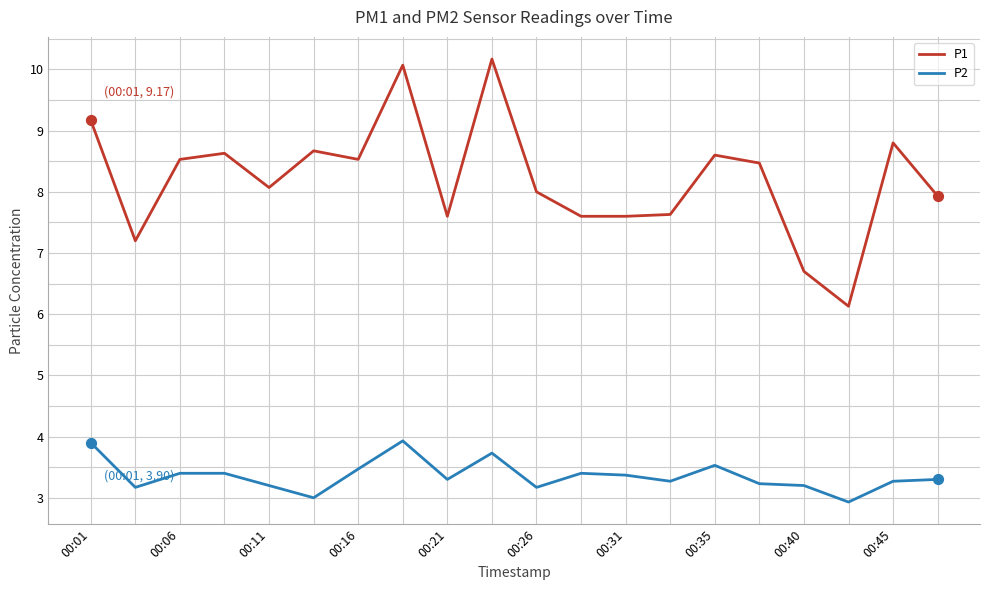

At how many categories does at least one series exceed 4?

20